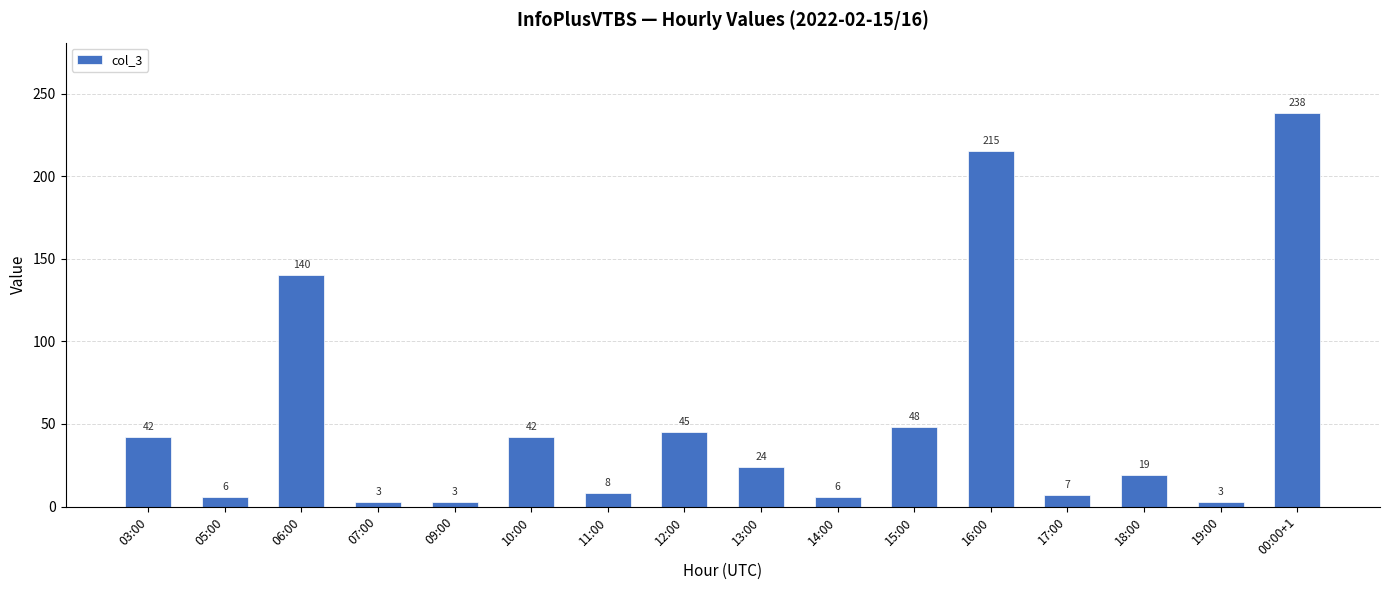

Read the value at 03:00, to the nearest 10.

40